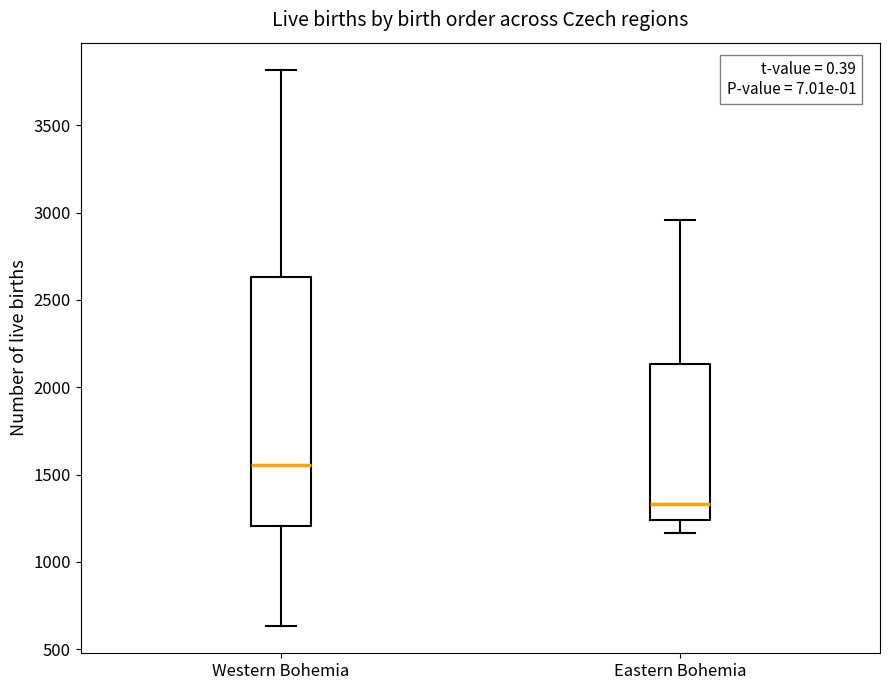

Which box is the tallest, from its lower edge to its upper edge?

Western Bohemia